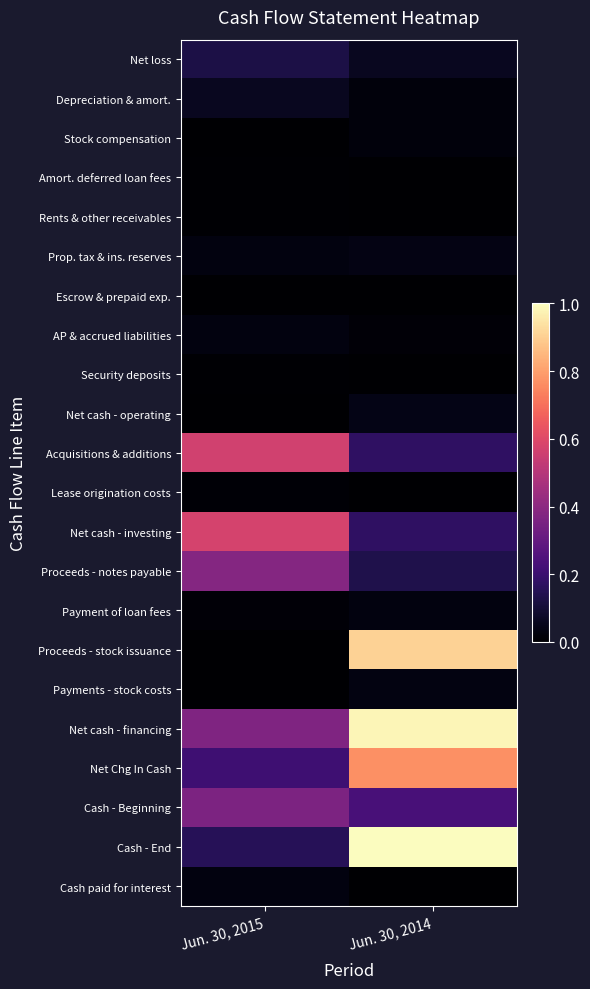

What is the spread (max minus min) of values at Jun. 30, 2015?

0.6